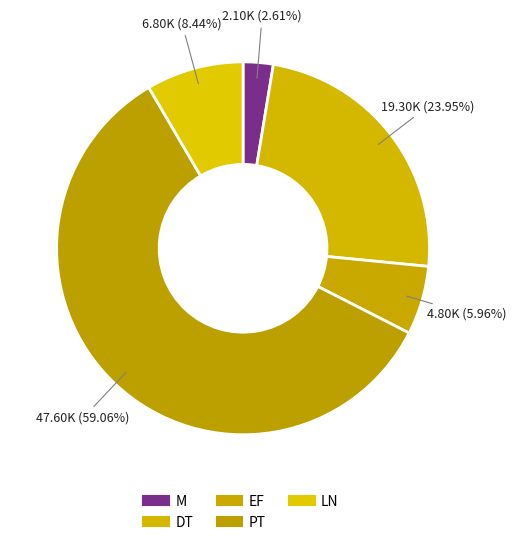

Which slice is the largest?

PT